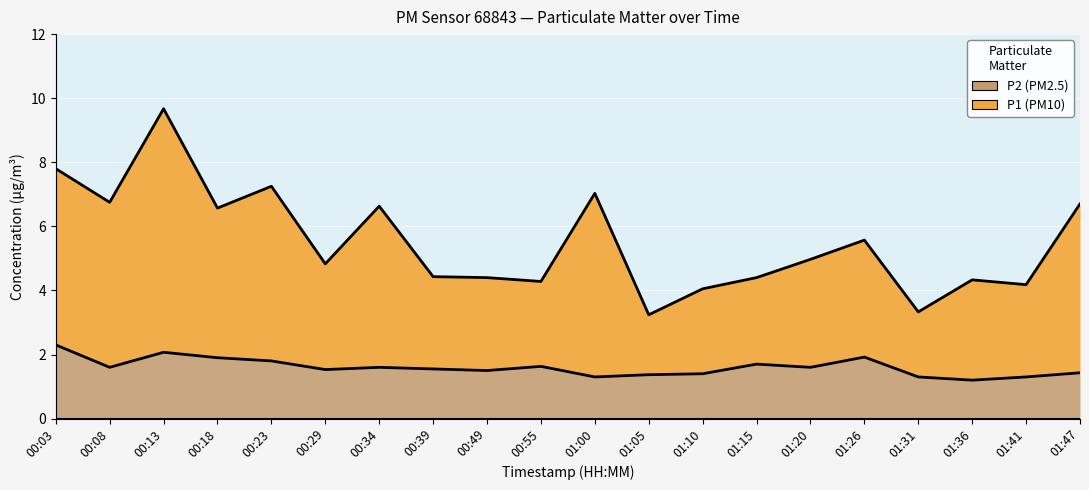

At 00:55, list the series in order from largest to smallest.

P1, P2